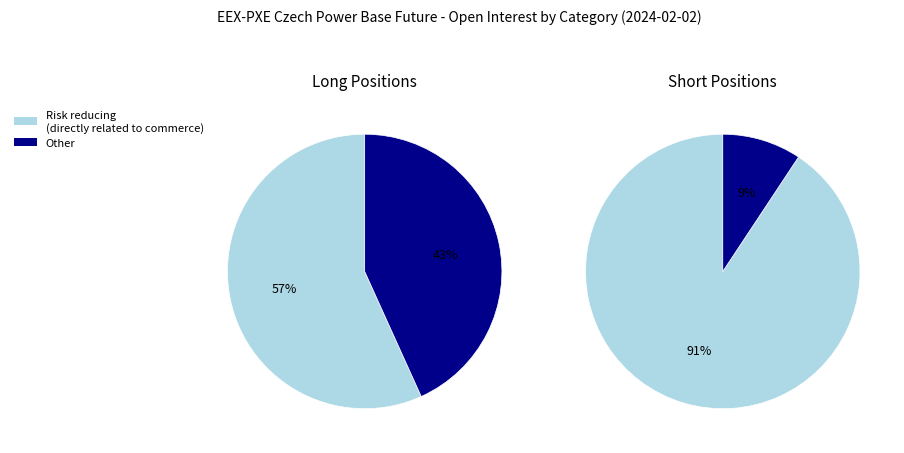

What is the difference between the highest and lowest values at Long?

1803362